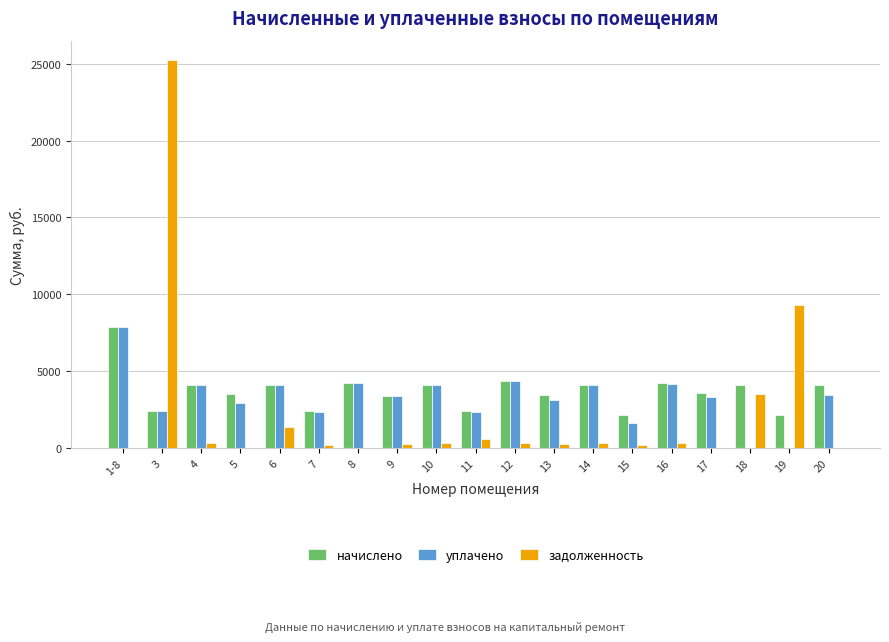

Where does the уплачено series first go above 3376?

1-8